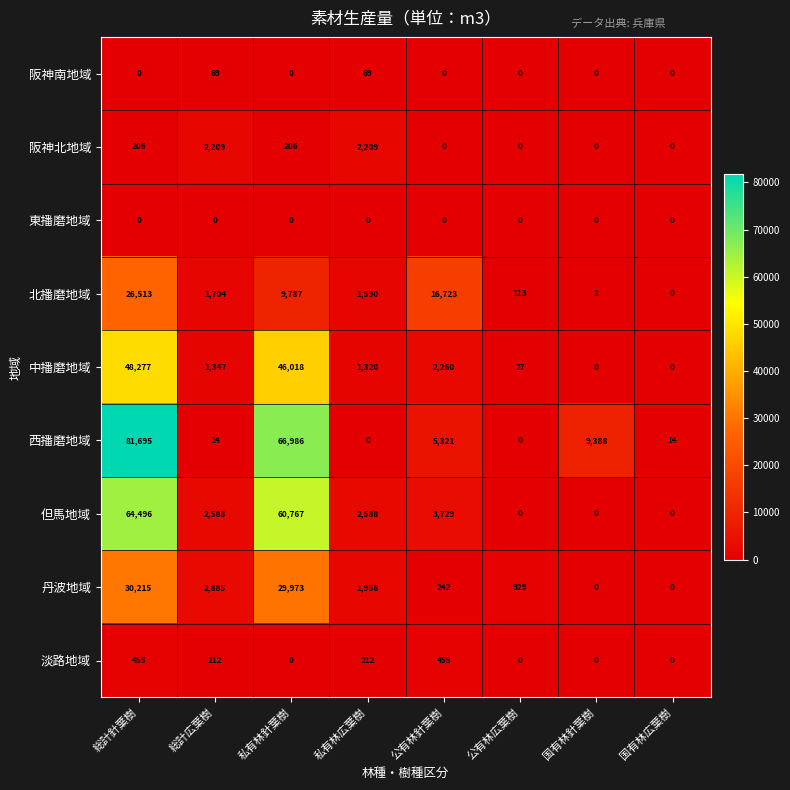

Which series has the largest total across all categories?

西播磨地域